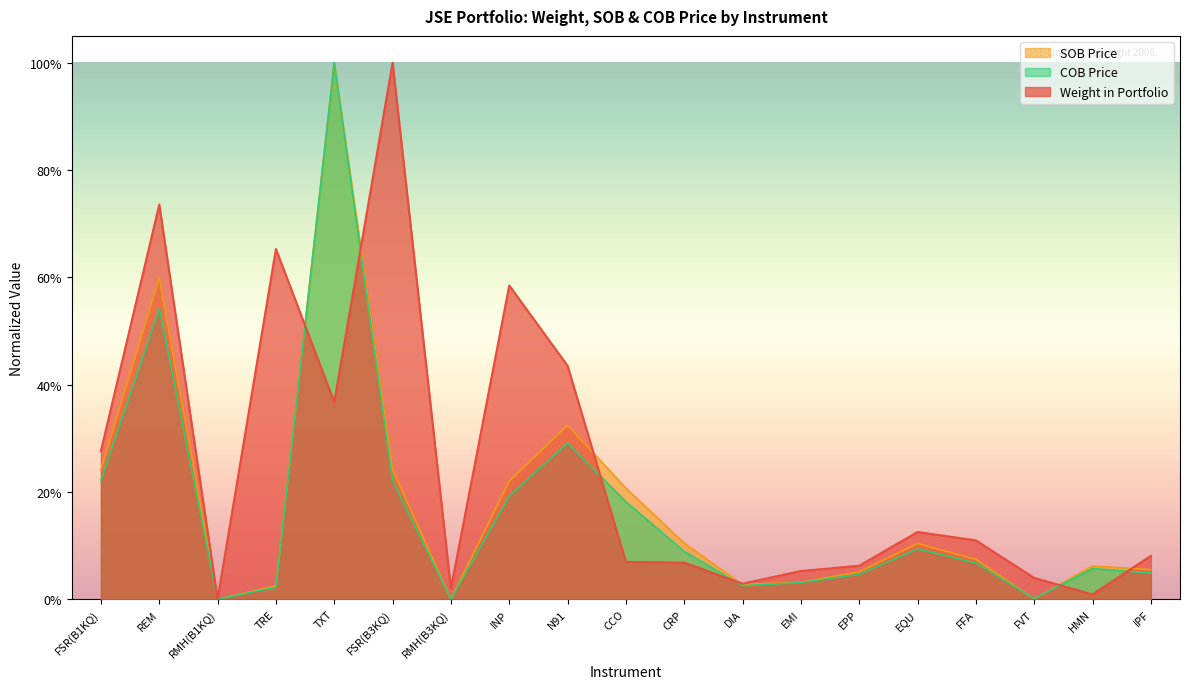

What position from the left is HMN?

18